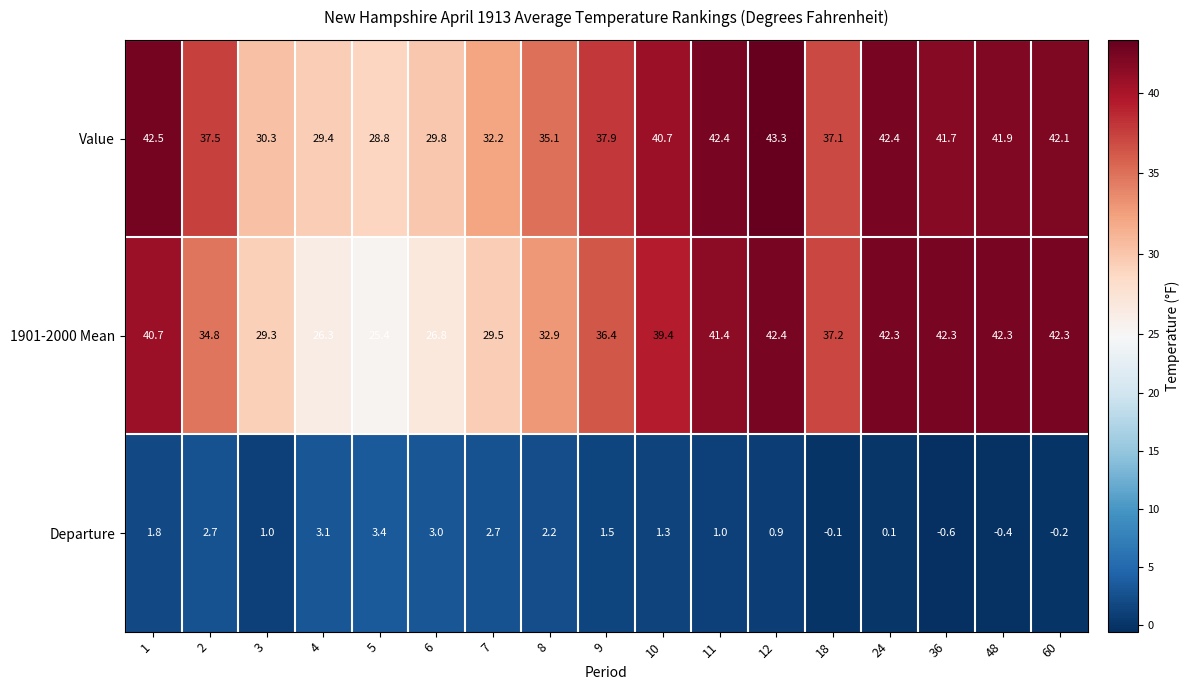

What is the spread (max minus min) of values at 2?

34.8